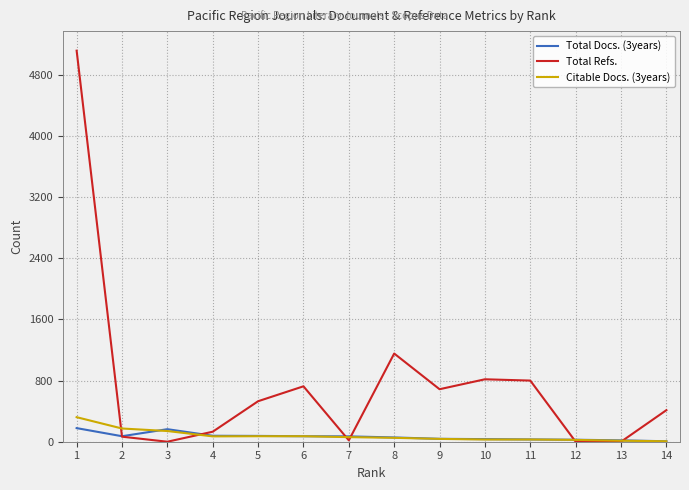

Which series has the widest spread of values?

Total Refs.